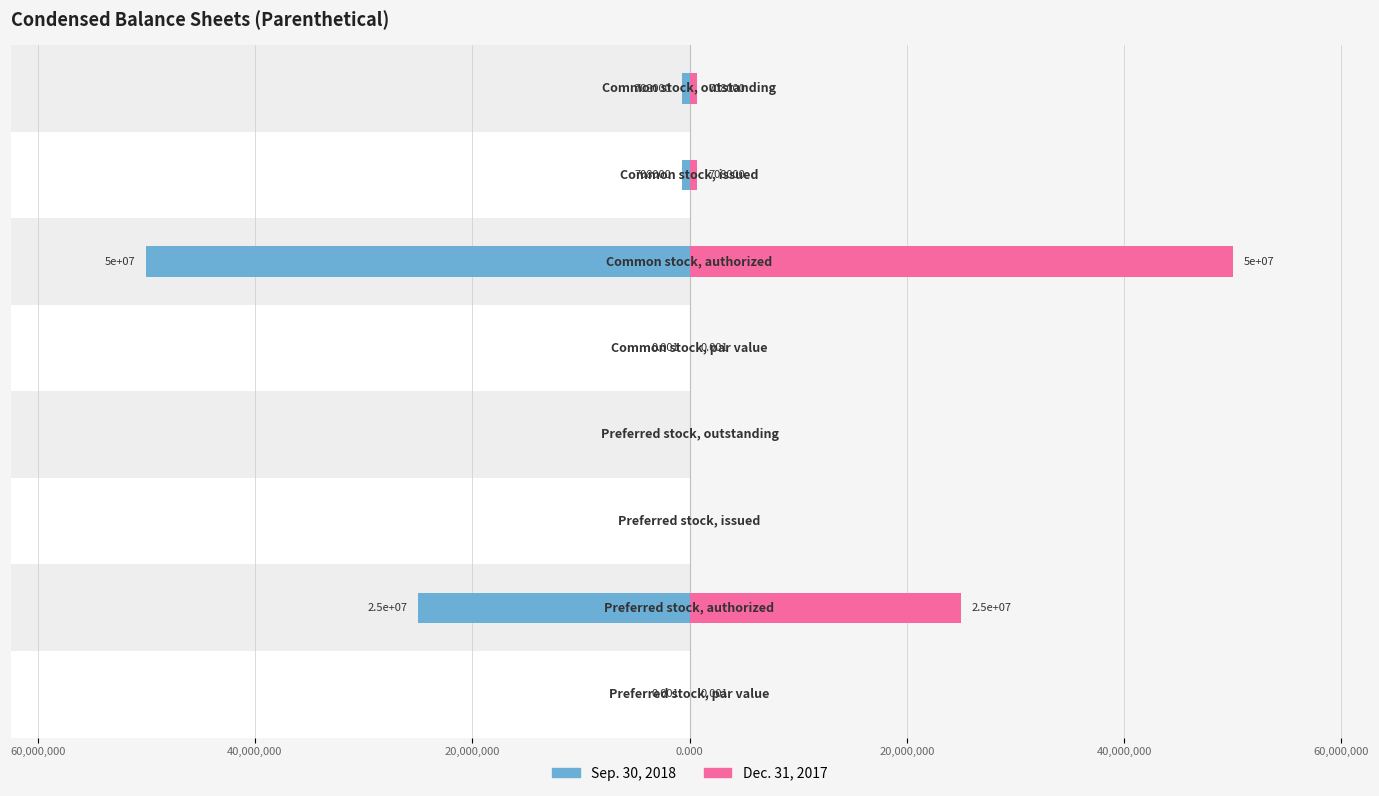

At how many categories does at least one series exceed -9704686?

8